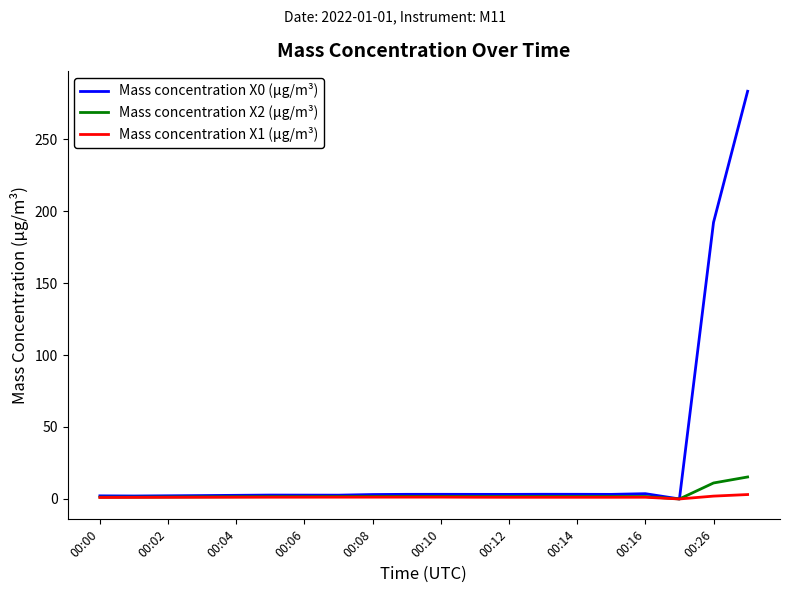

Which series has the largest total across all categories?

Mass concentration X0 (μg/m³)